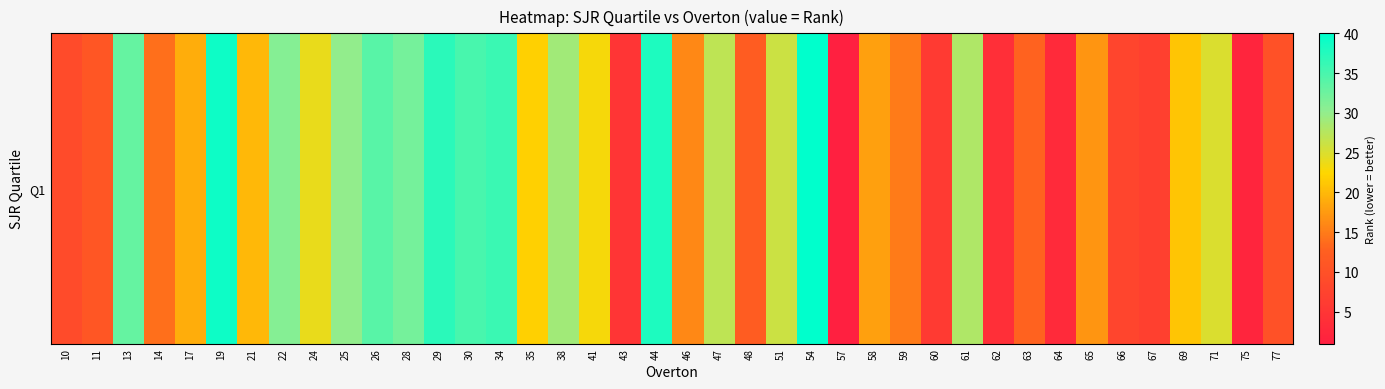

At which label does the data first exceed 21?

13